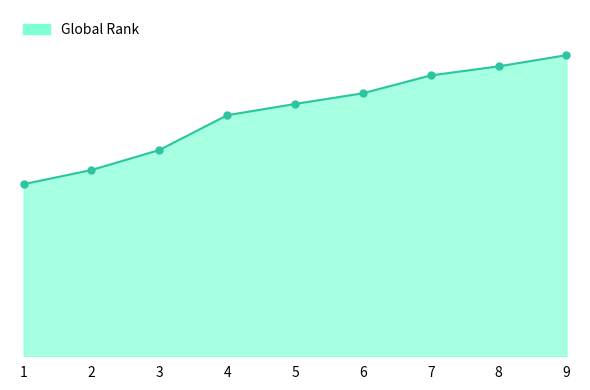

Where does the data first go above 8749?

6